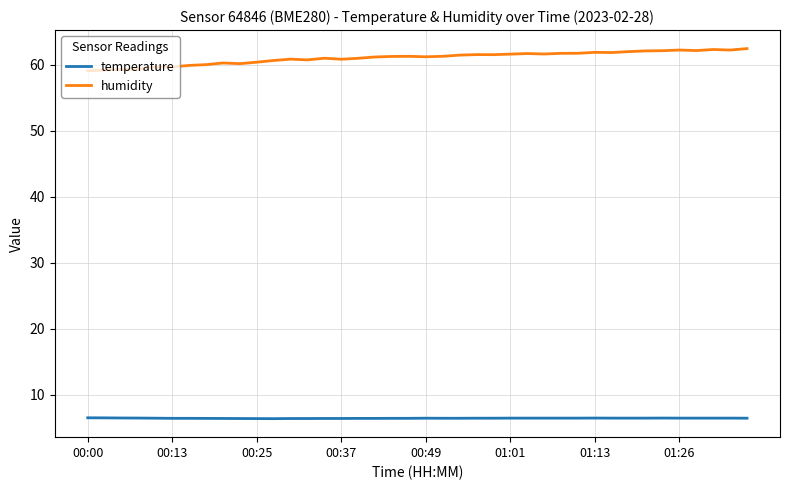

True or false: humidity and temperature cross at least once.

False